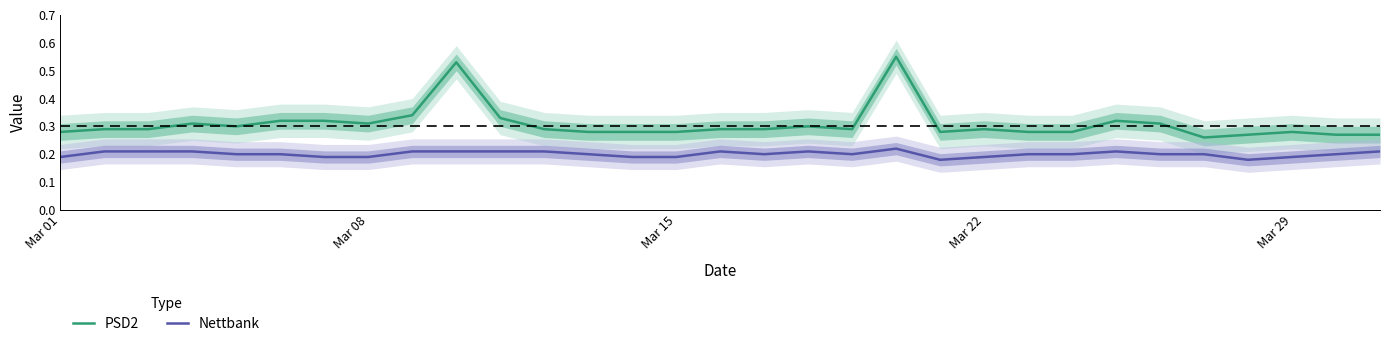

True or false: Nettbank and PSD2 intersect in this chart.

False